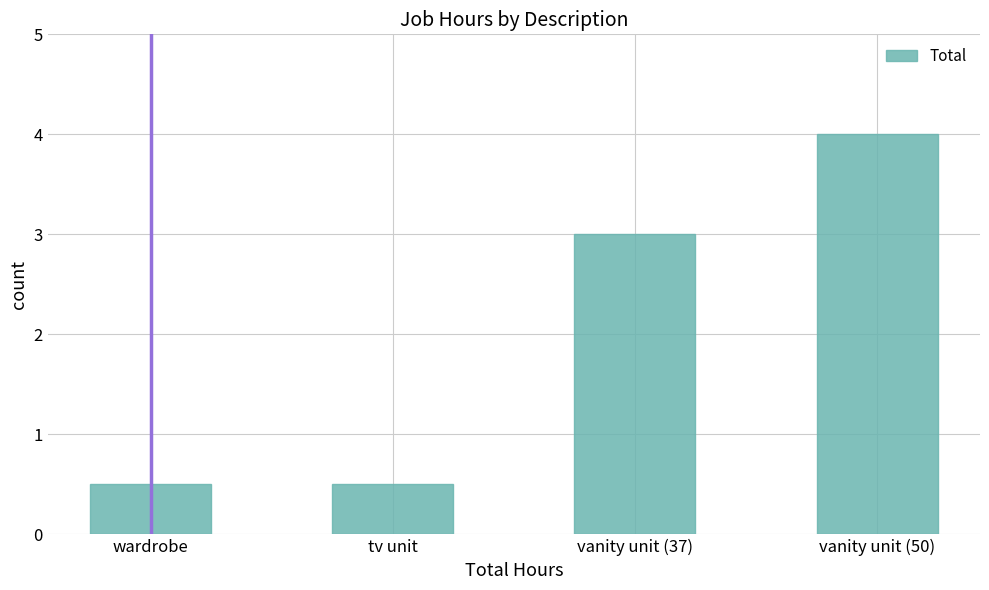

Reading left to right, transcribe all the data shown in this chart.

0.5	0.5	3.0	4.0